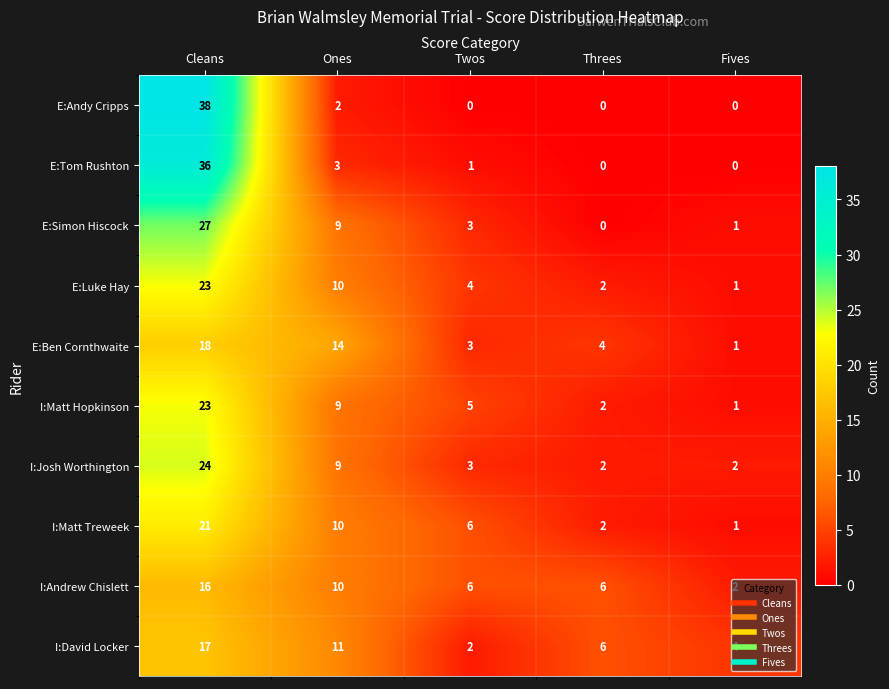

Which series has the largest range (max minus min)?

E:Andy Cripps